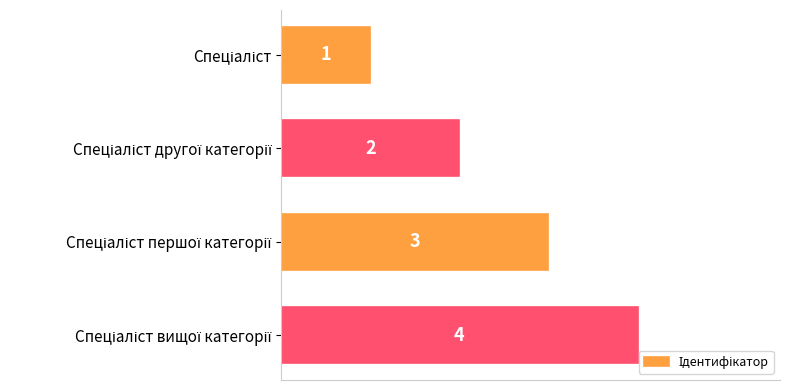

What is the sum of all values?

10